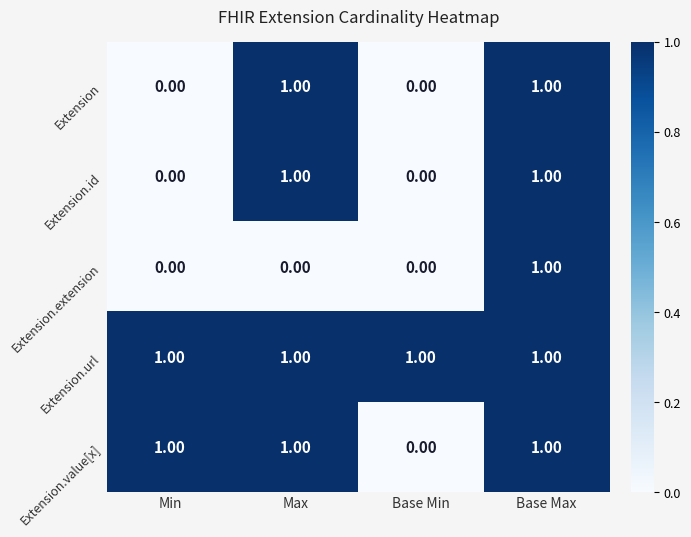

At how many categories does at least one series exceed 0?

4